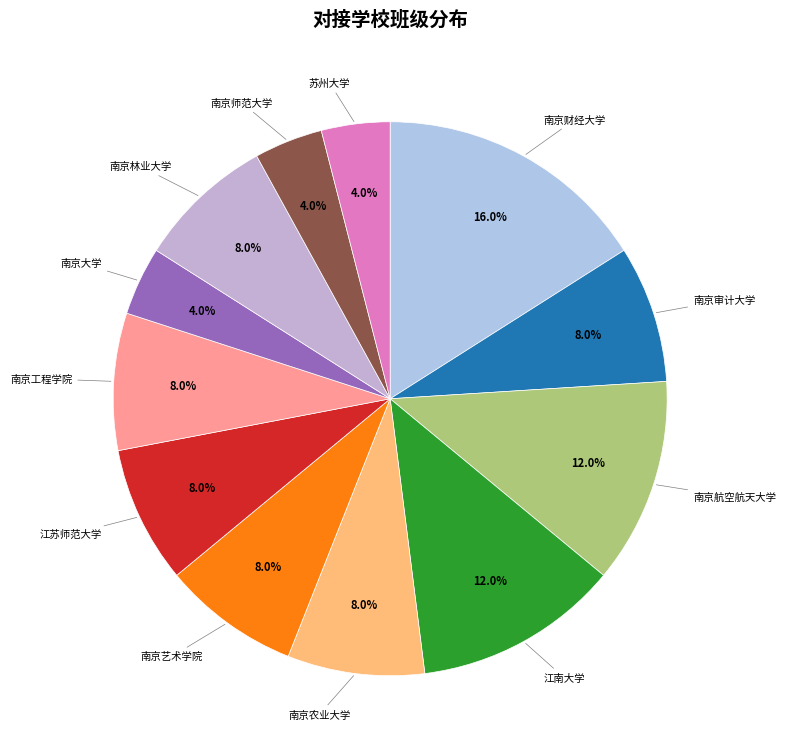

How many segments does this pie chart have?

12